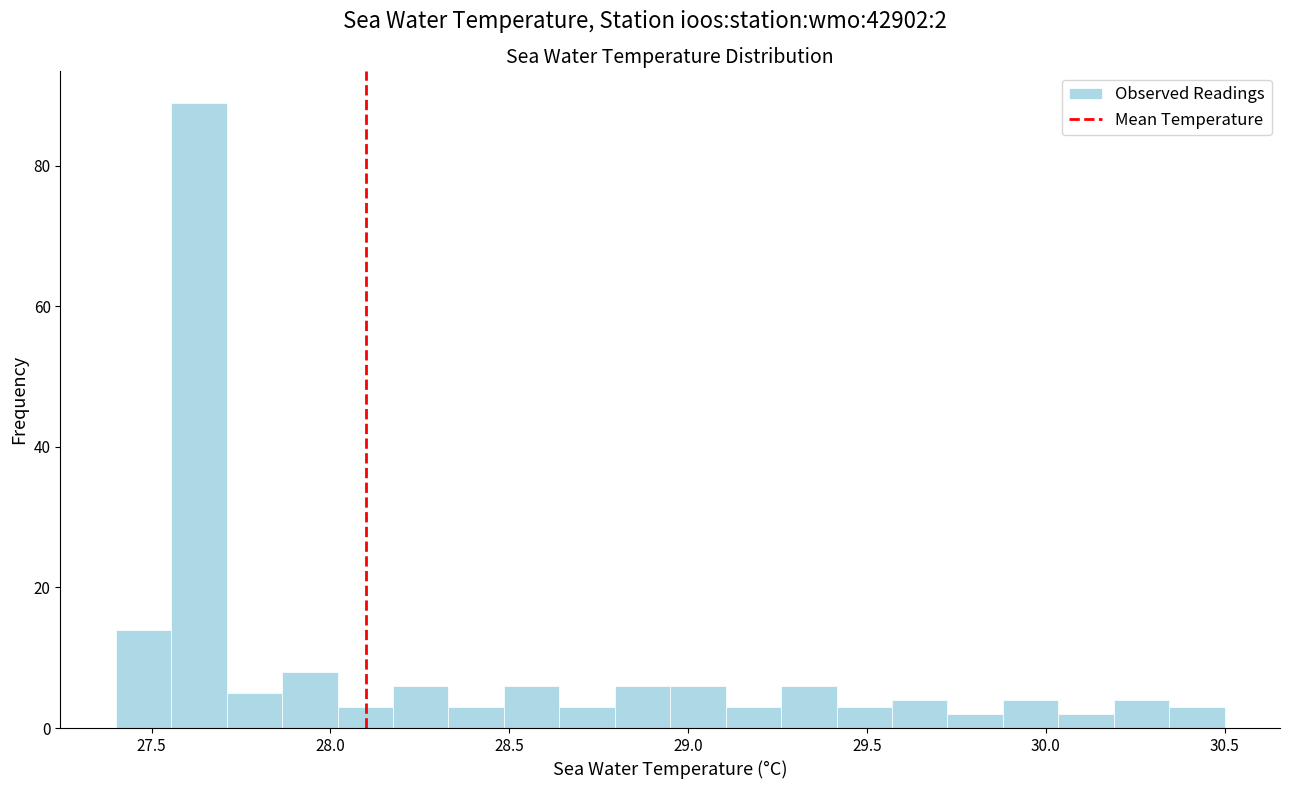

Read against the x-axis, roughly where is the centre of the tallest bar?

27.65